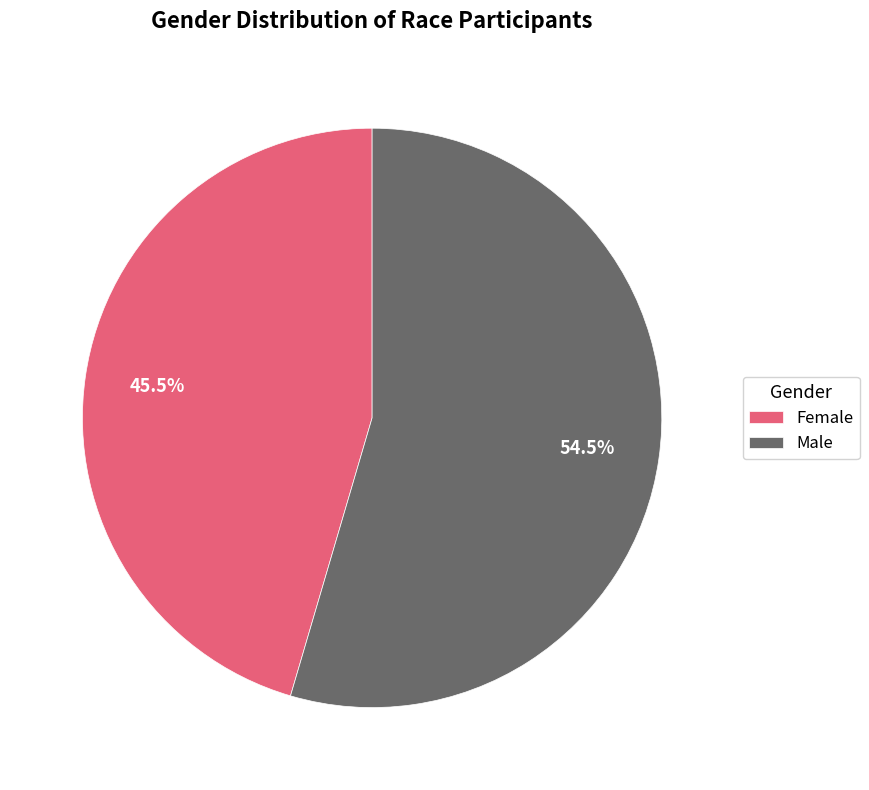

Which category has the biggest portion of the pie?

Male